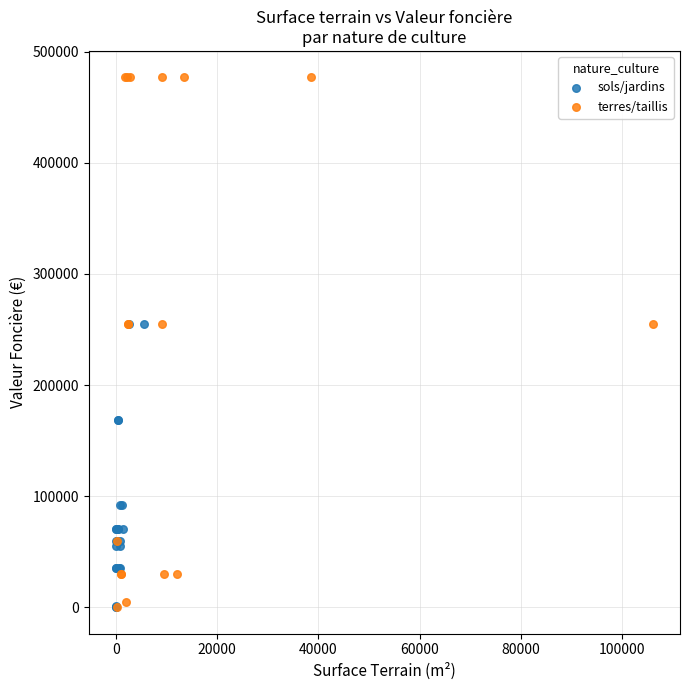

Which series contains the highest Y value?

terres/taillis